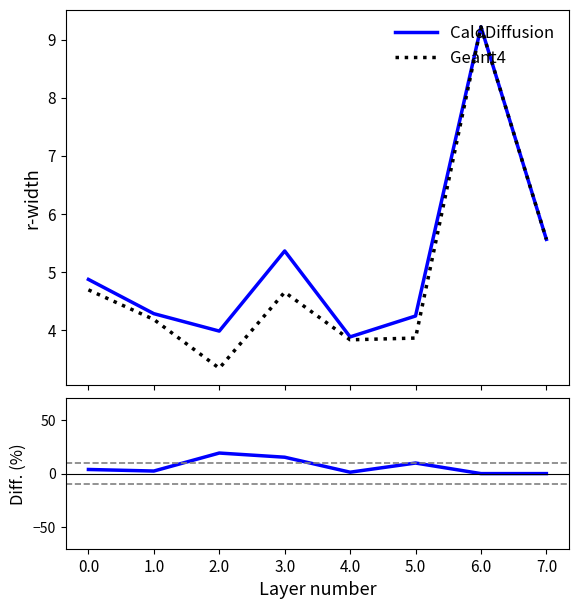

What is the label of the 3rd point from the right?

5.0